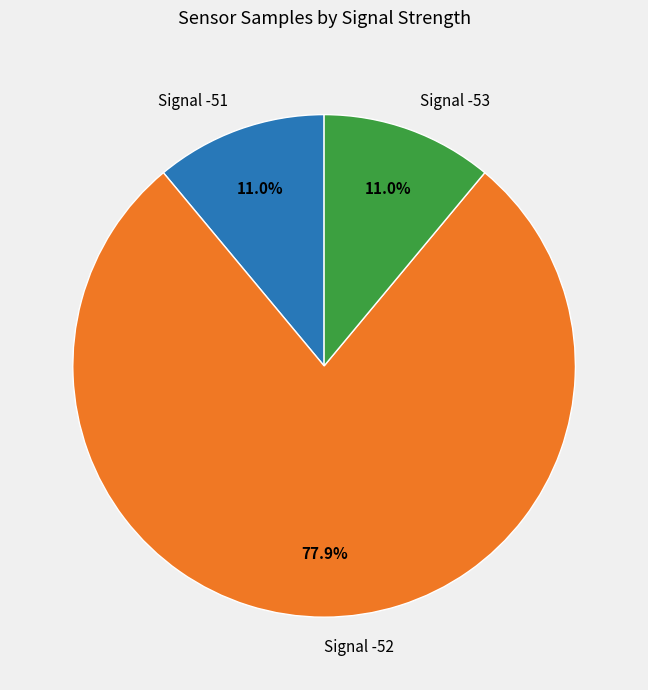

Which category has the biggest portion of the pie?

Signal -52